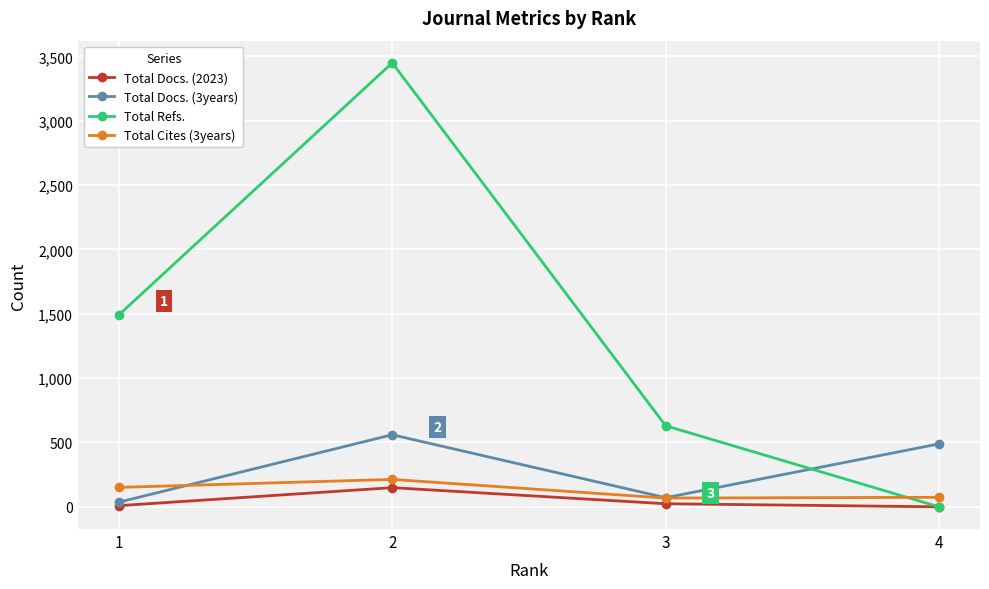

Rank the categories by Total Refs. value from highest to lowest.

2, 1, 3, 4